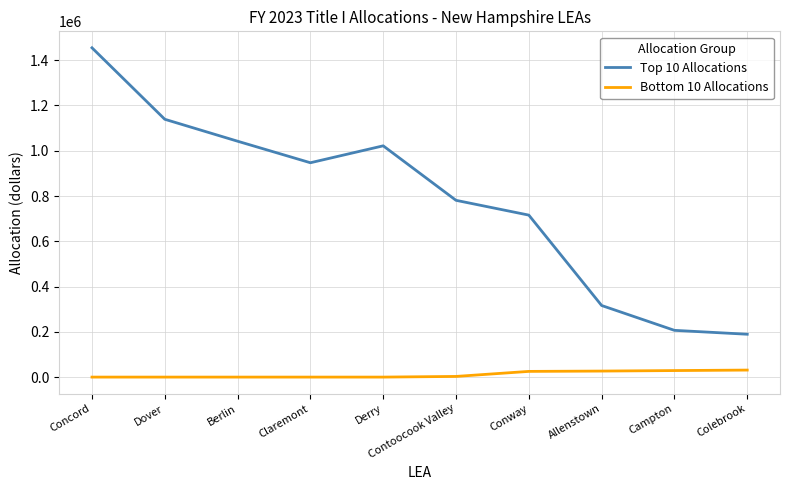

At which category does Top 10 Allocations reach its first local valley?

Claremont